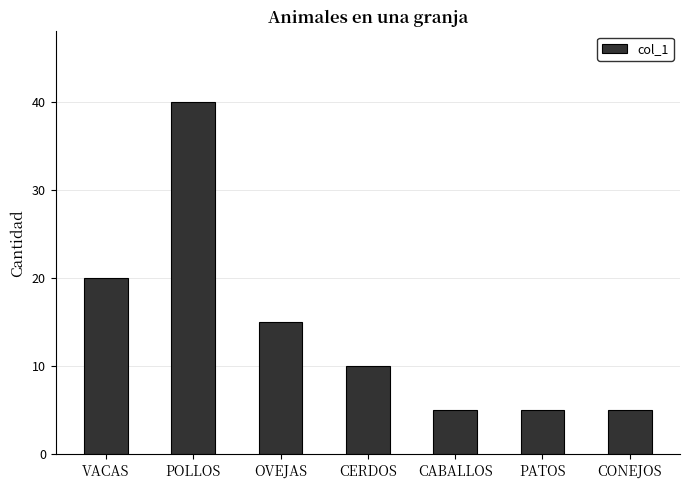

Reading left to right, transcribe all the data shown in this chart.

20	40	15	10	5	5	5